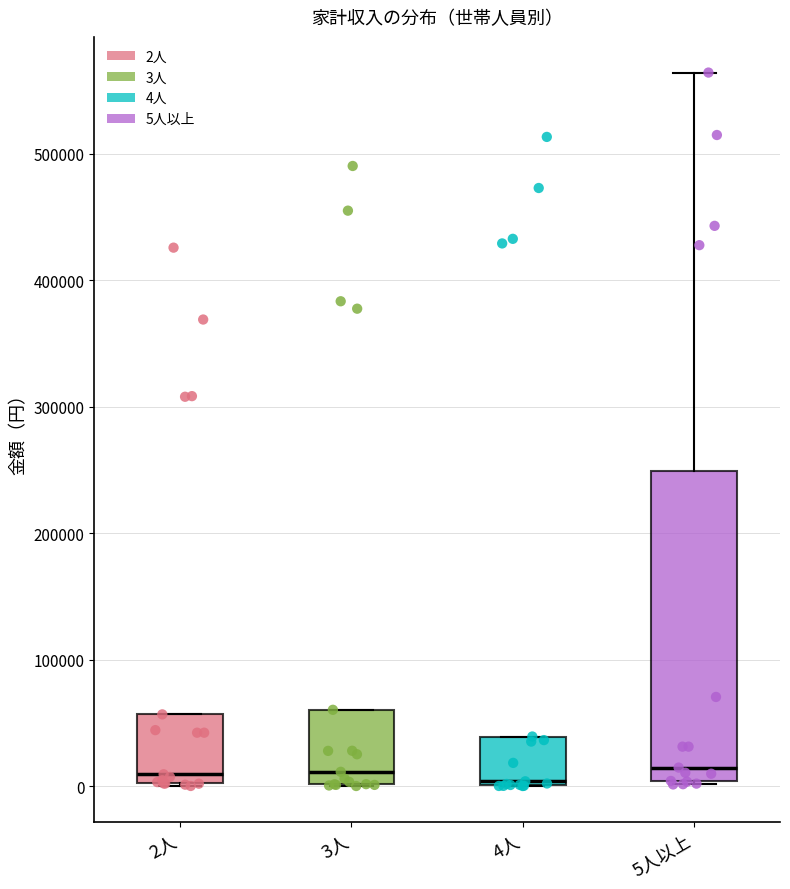

Comparing the boxes themselves (not the whiskers), which one is the tallest?

5人以上